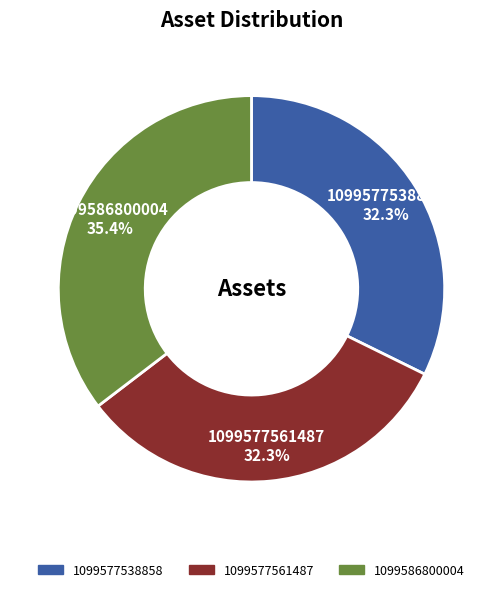

Between 1099586800004 and 1099577538858, which is larger?

1099586800004